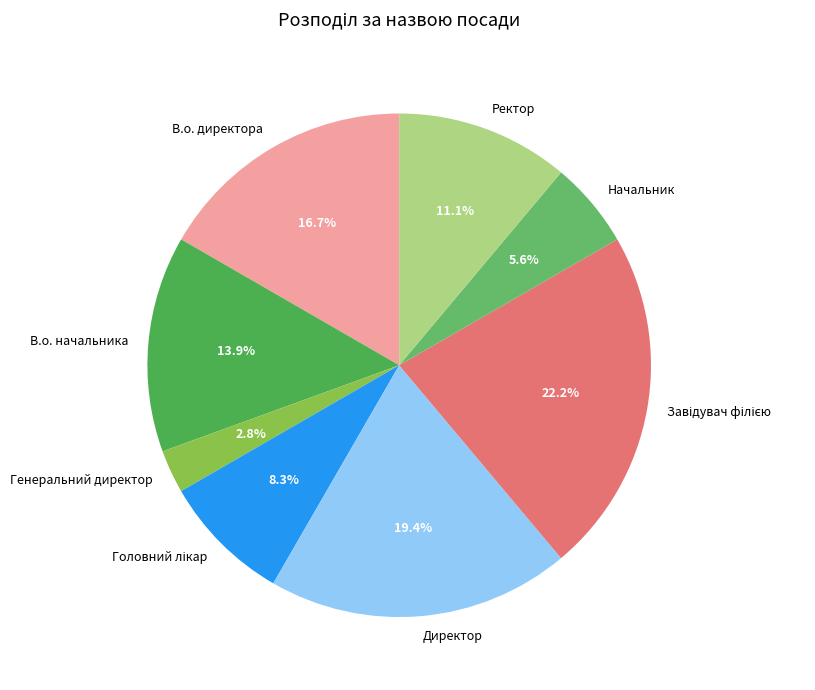

To the nearest percent, what is the combined percentage of Начальник and Директор?

25%